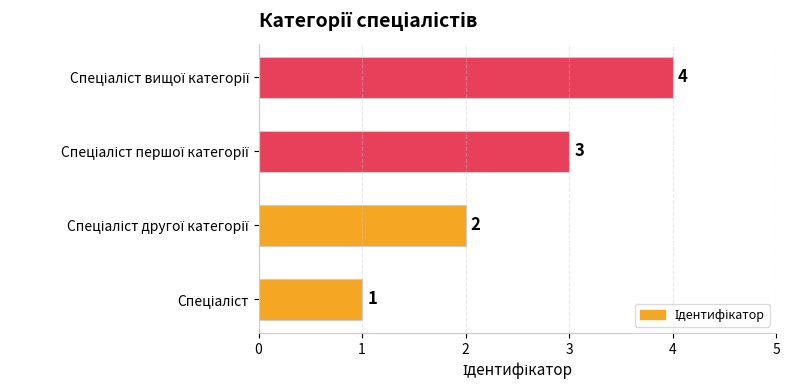

What is the maximum value shown in the chart?

4